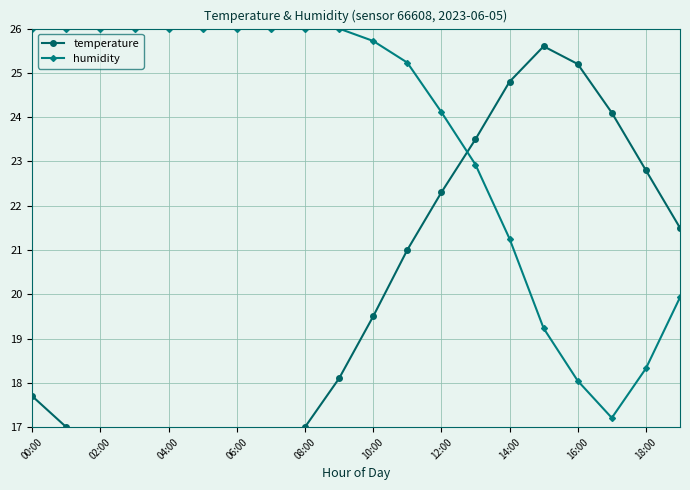

List the series in order of their overall mean, lowest first.

temperature, humidity